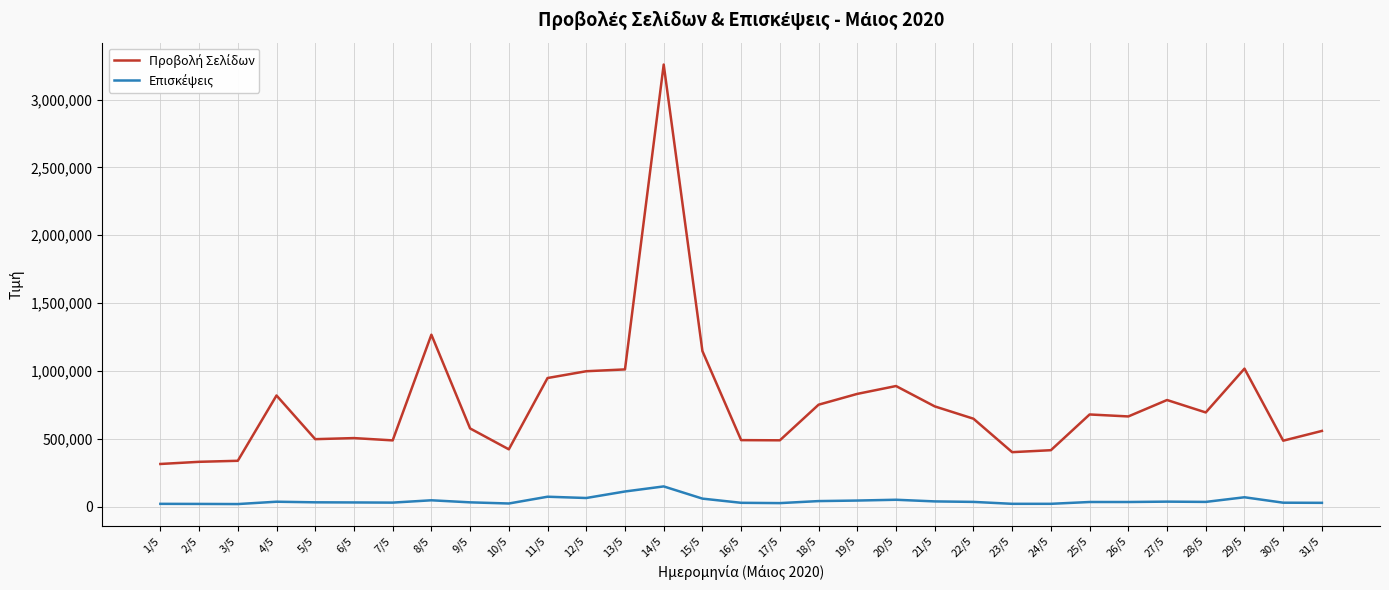

At which category is the sum across all series the highest?

14/5